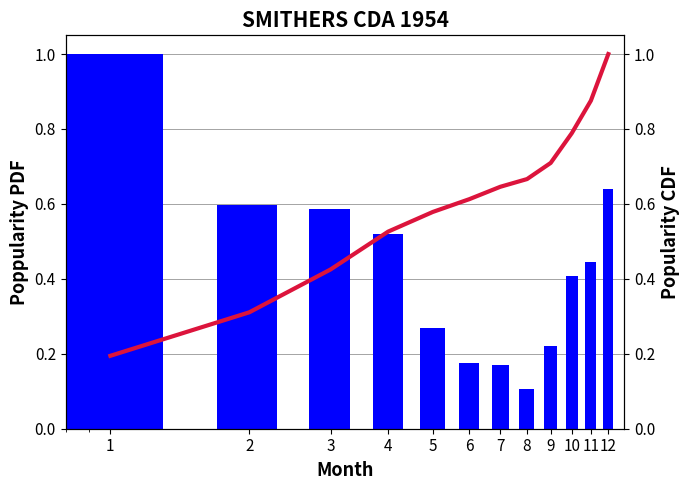

Between 7 and 1, which is larger?

1